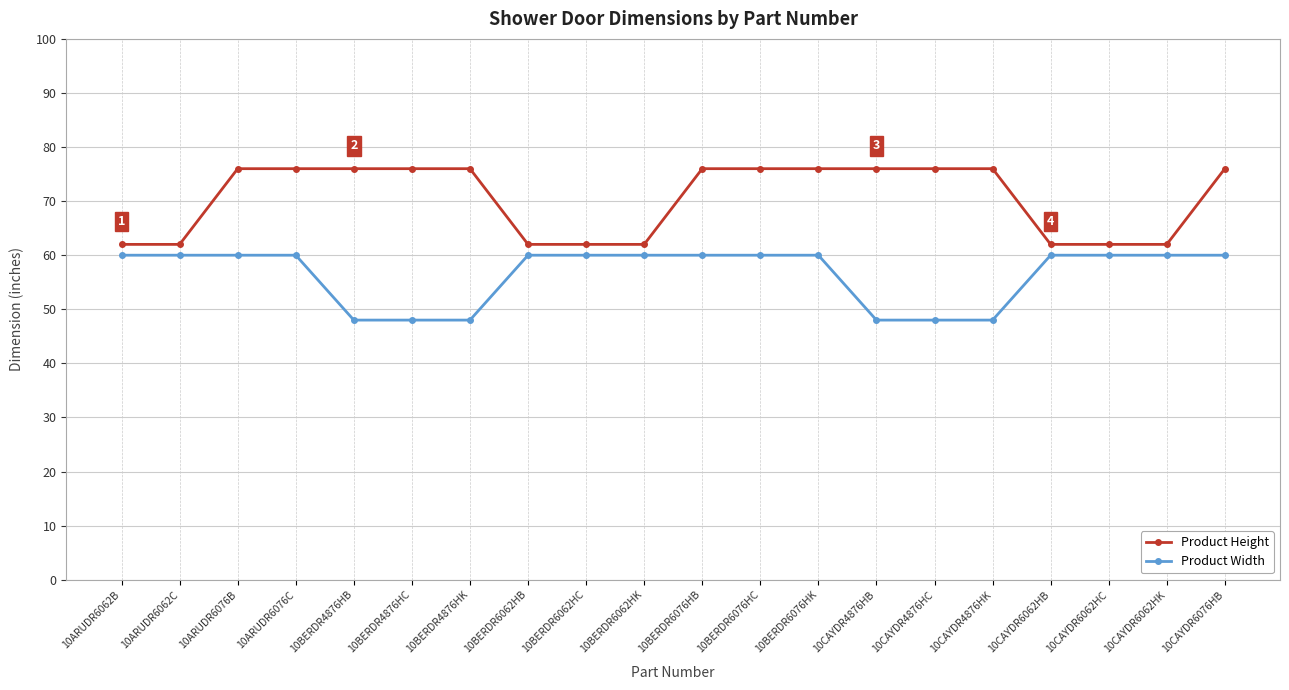

What is the value of the Product Width point at the 3rd from the left?

60